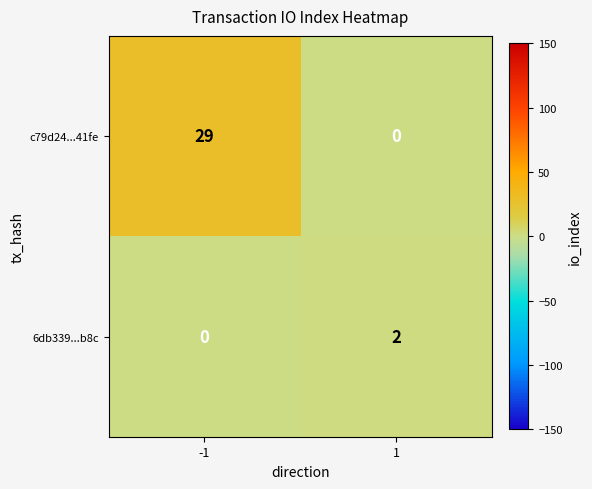

What is the difference between the maximum and minimum values in the c79d24...41fe series?

29